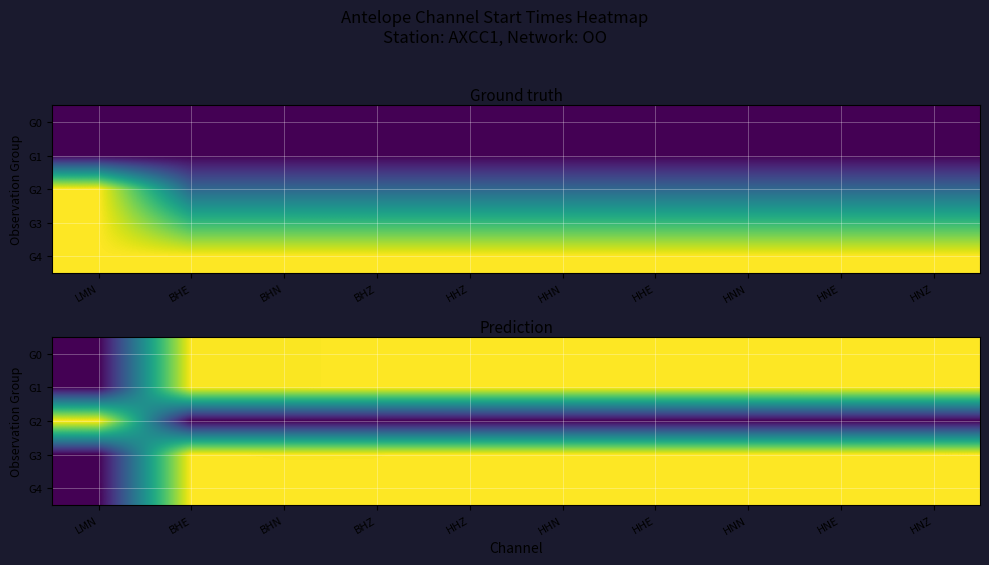

The G0 series shows 0.3 at HHN. True or false?

False